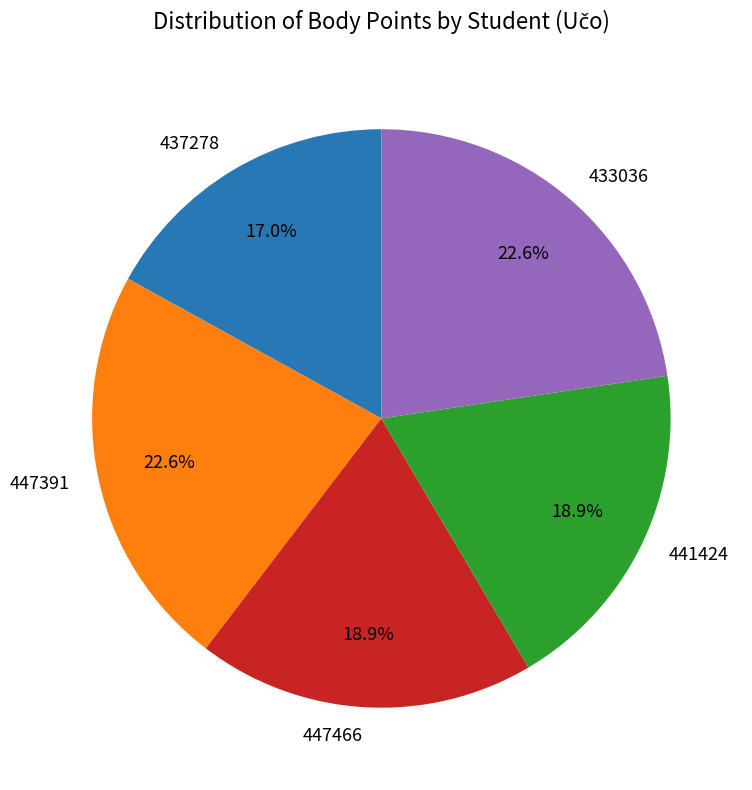

Does any single category account for the majority?

No